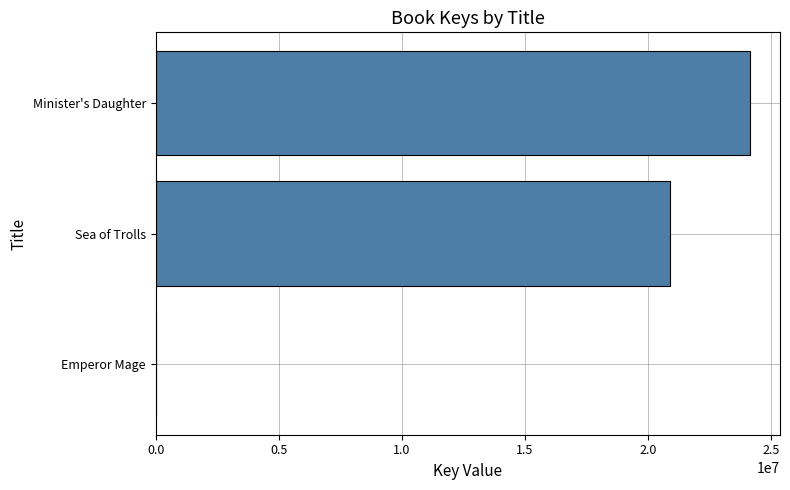

What is the sum of all values?

45070614